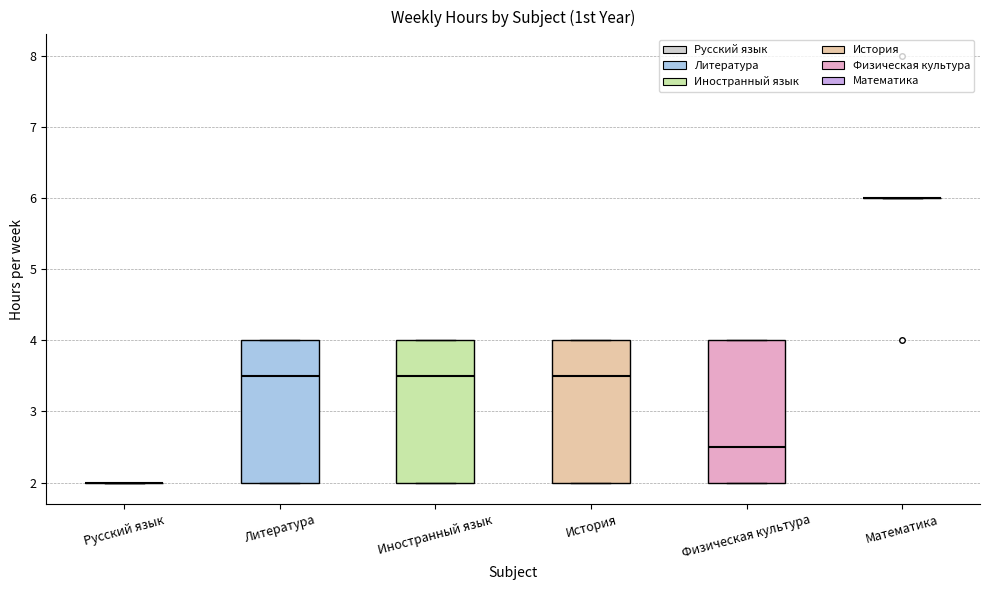

Reading left to right, read every box against the y-axis: the position of its median line, the range the box covers, and the ends of its whiskers. The values are not printed on the chart, so give them approximately, as read against the axis.

Русский язык: box collapsed to a line at 2.0, whiskers 2.0 to 2.0
Литература: median 3.5, box 2.0 to 4.0, whiskers 2.0 to 4.0
Иностранный язык: median 3.5, box 2.0 to 4.0, whiskers 2.0 to 4.0
История: median 3.5, box 2.0 to 4.0, whiskers 2.0 to 4.0
Физическая культура: median 2.5, box 2.0 to 4.0, whiskers 2.0 to 4.0
Математика: box collapsed to a line at 6.0, whiskers 6.0 to 6.0